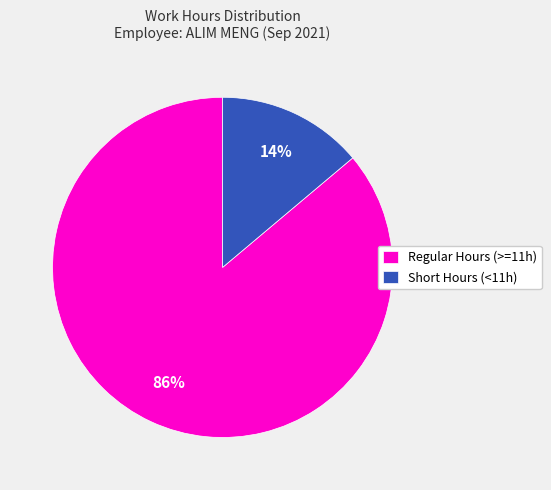

Which category accounts for the majority?

Regular Hours (>=11h)